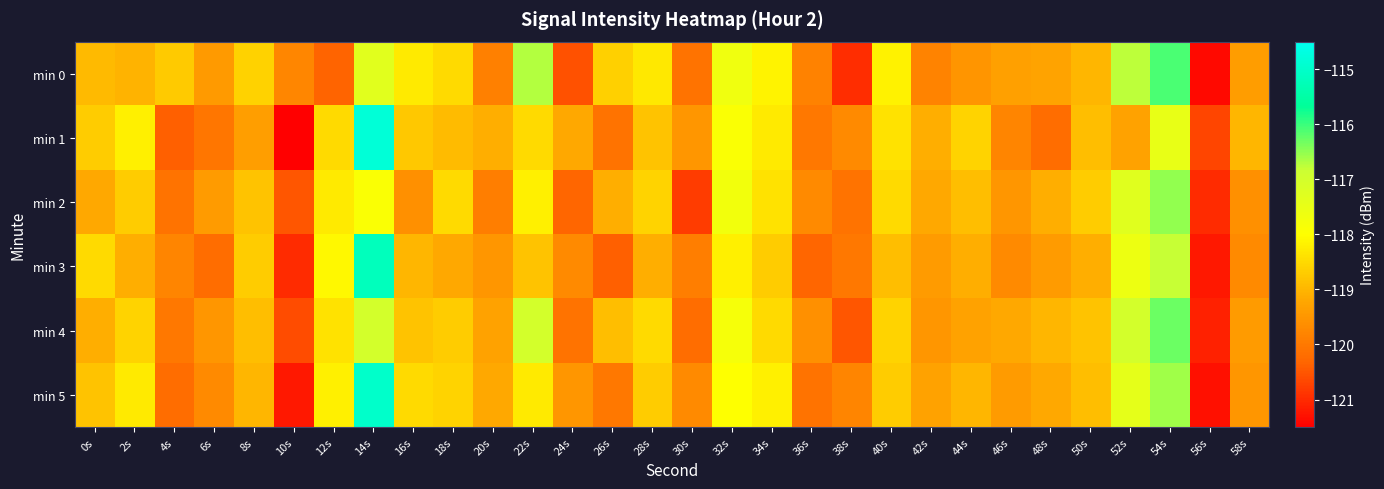

What is the total value across all series at 2s?

-711.9